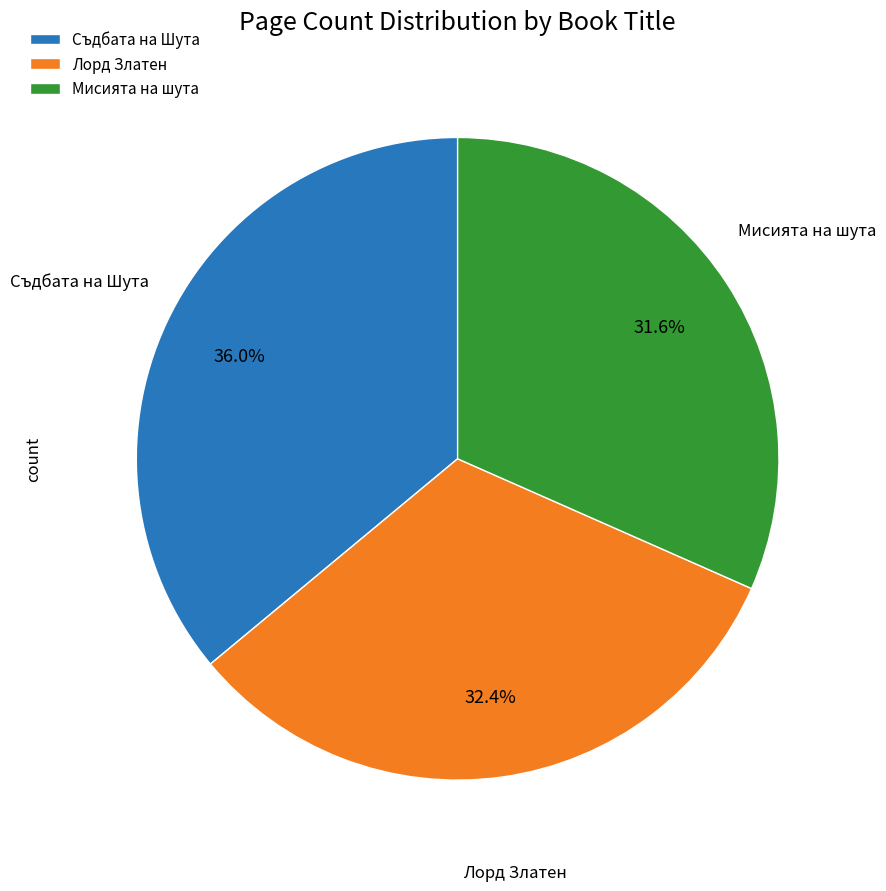

What percentage do Съдбата на Шута and Мисията на шута together represent?

67.6%